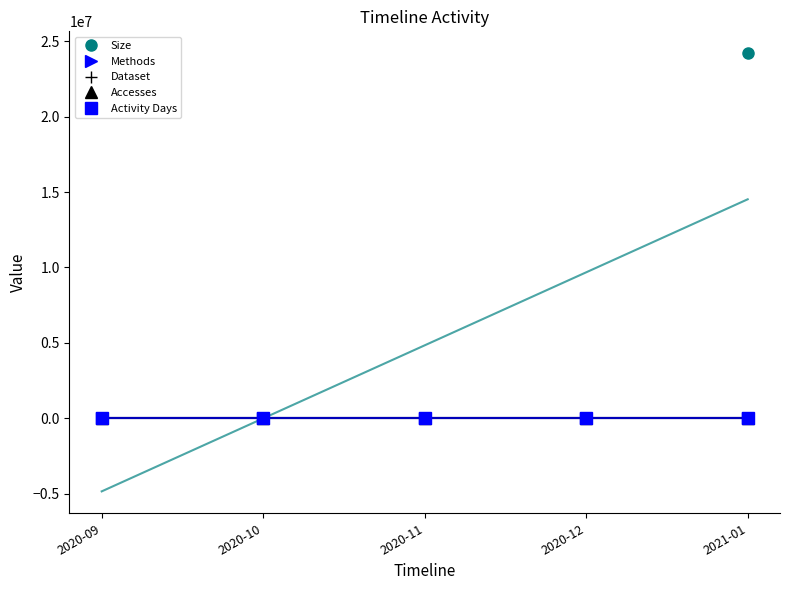

Which series has the largest range (max minus min)?

Size